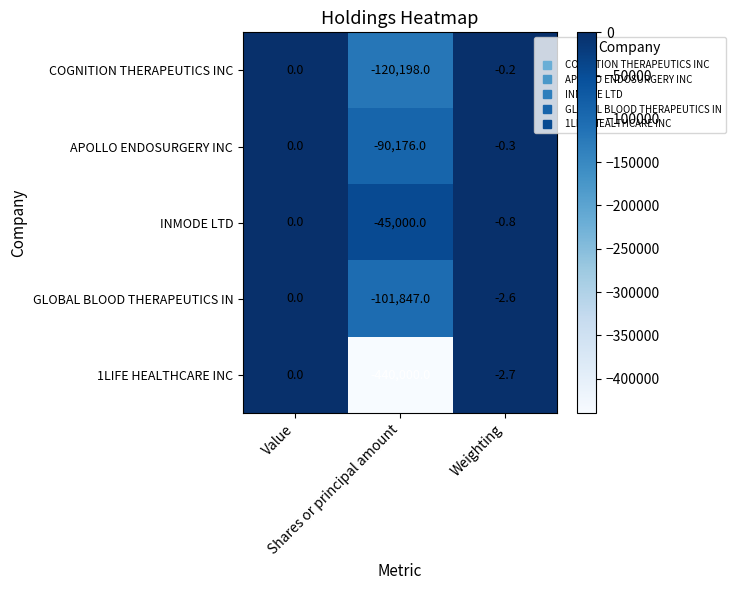

Which series has the largest total across all categories?

INMODE LTD